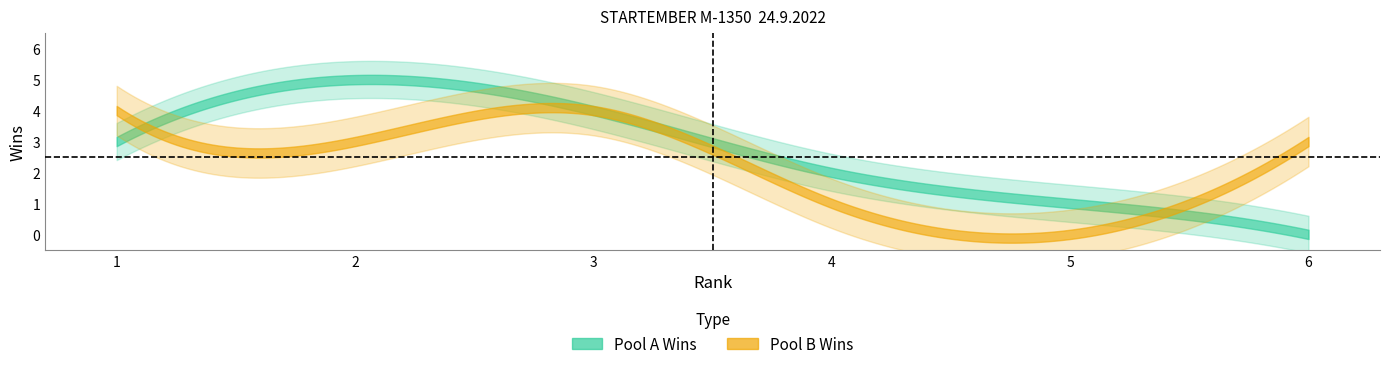

Which series changed the most between 2 and 5?

Pool A Wins